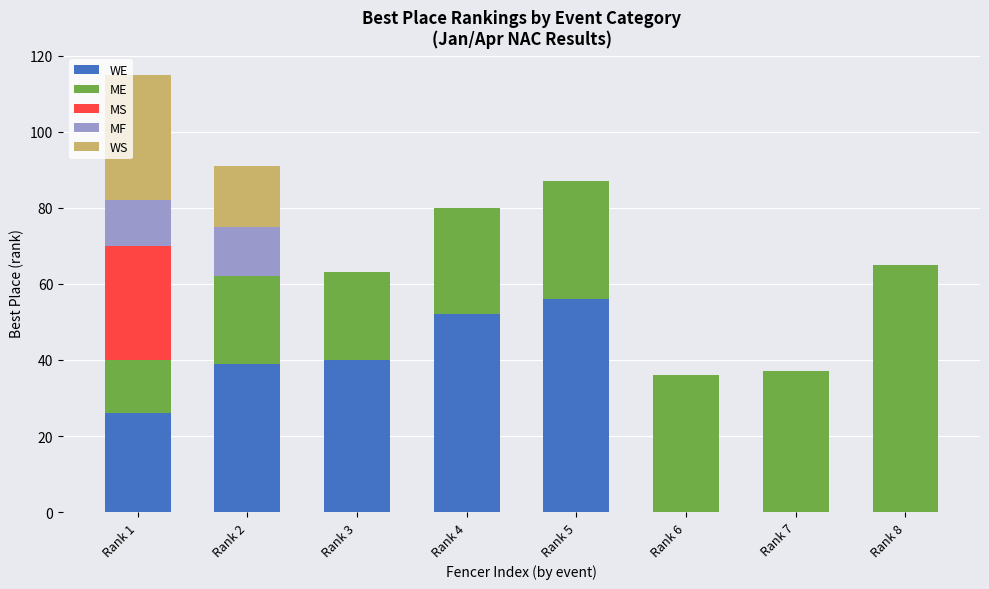

What is the total value across all series at Rank 8?

65